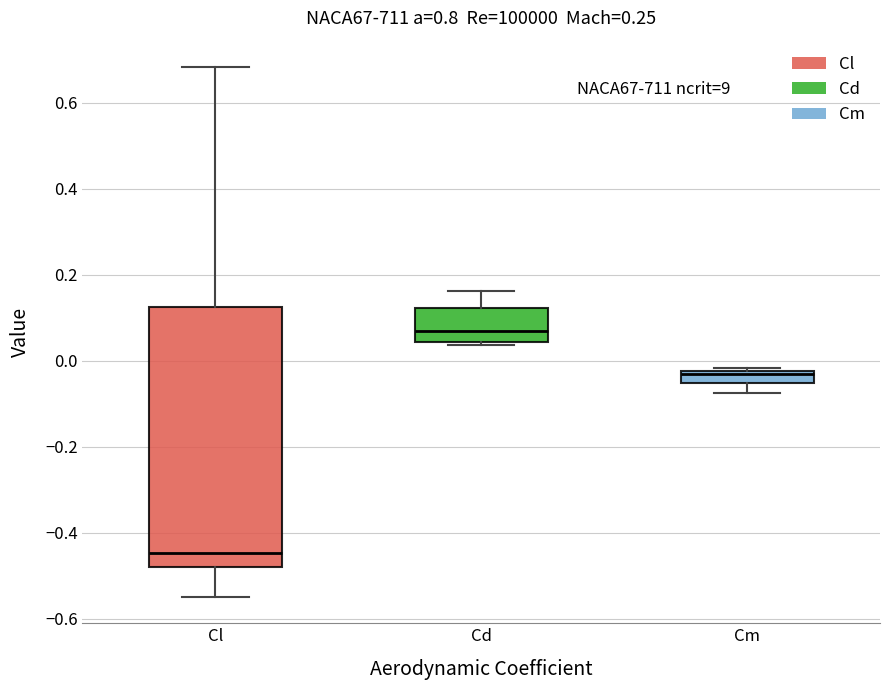

Where is the upper edge of the box for Cd on the y-axis? The values are not printed on the chart, so give them approximately, as read against the axis.

0.12